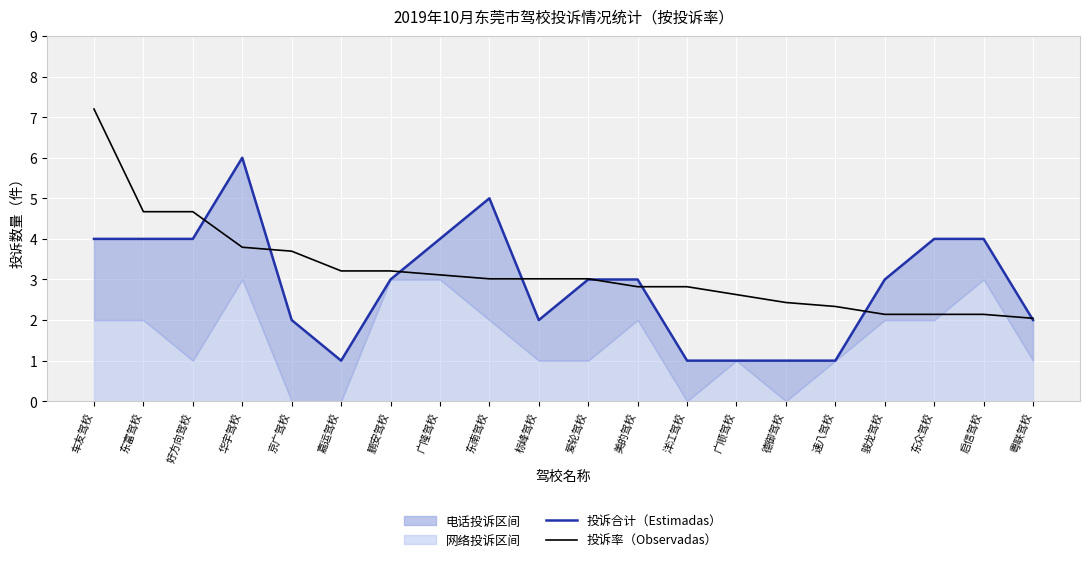

The 投诉率（Observadas） series shows 2.8 at 美的驾校. True or false?

True